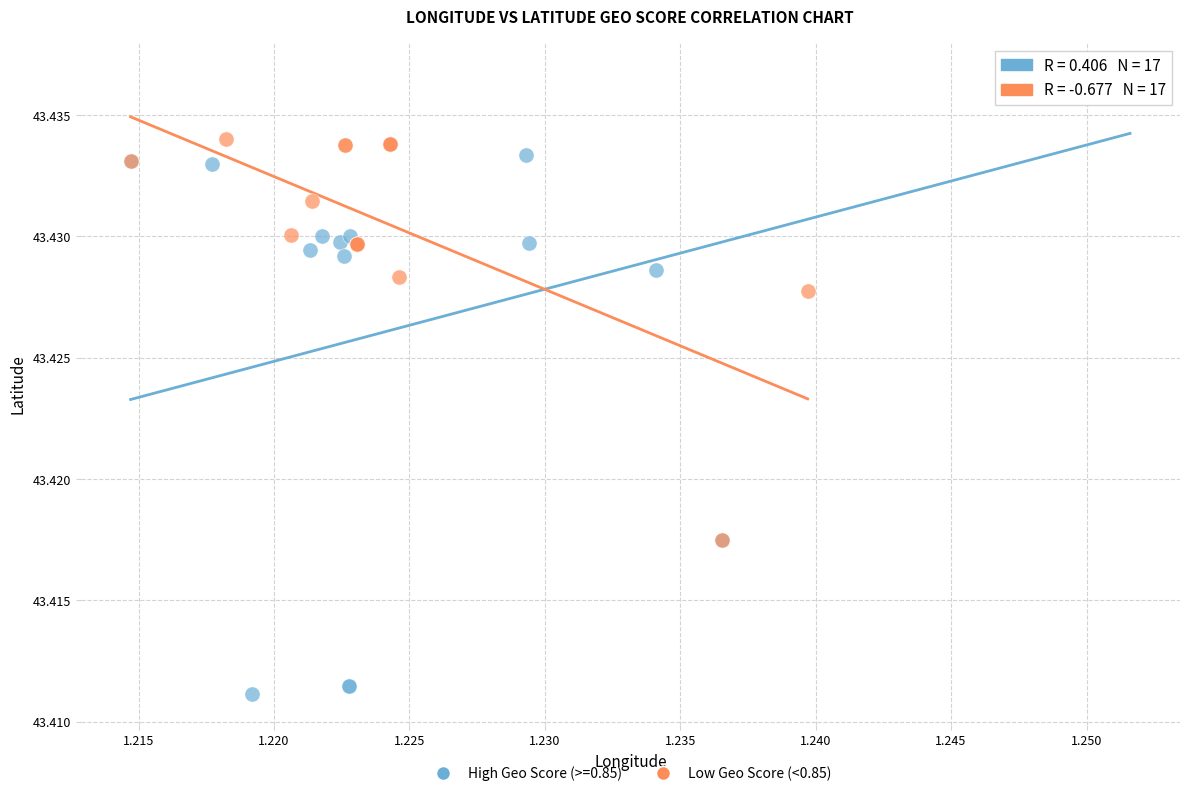

Which series reaches the maximum Y coordinate?

High Geo Score (>=0.85)